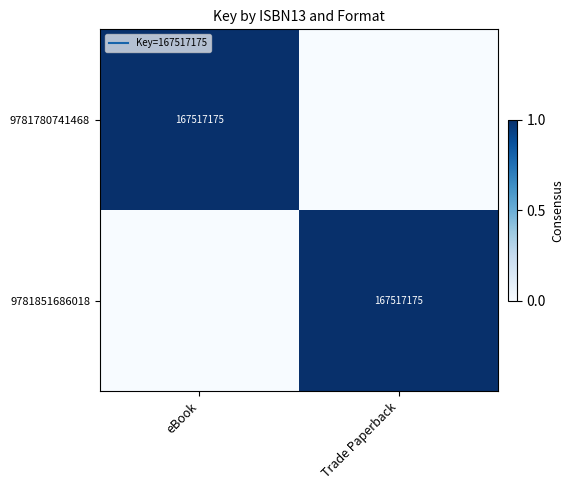

Which series has the largest range (max minus min)?

9781780741468